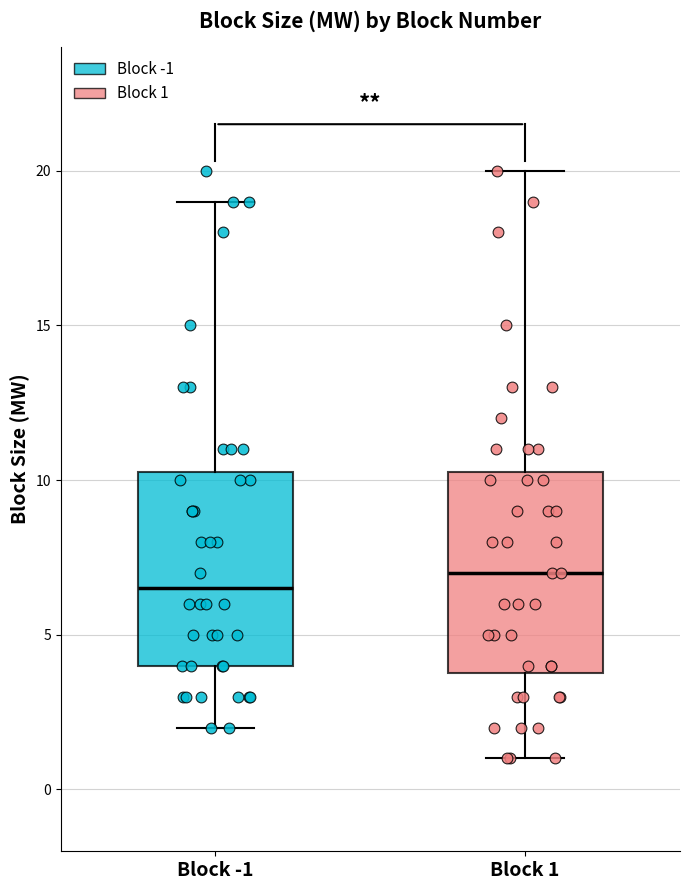

Reading left to right, read every box against the y-axis: the position of its median line, the range the box covers, and the ends of its whiskers. The values are not printed on the chart, so give them approximately, as read against the axis.

Block -1: median 6.5, box 4.0 to 10.5, whiskers 2.0 to 19.0
Block 1: median 7.0, box 4.0 to 10.5, whiskers 1.0 to 20.0